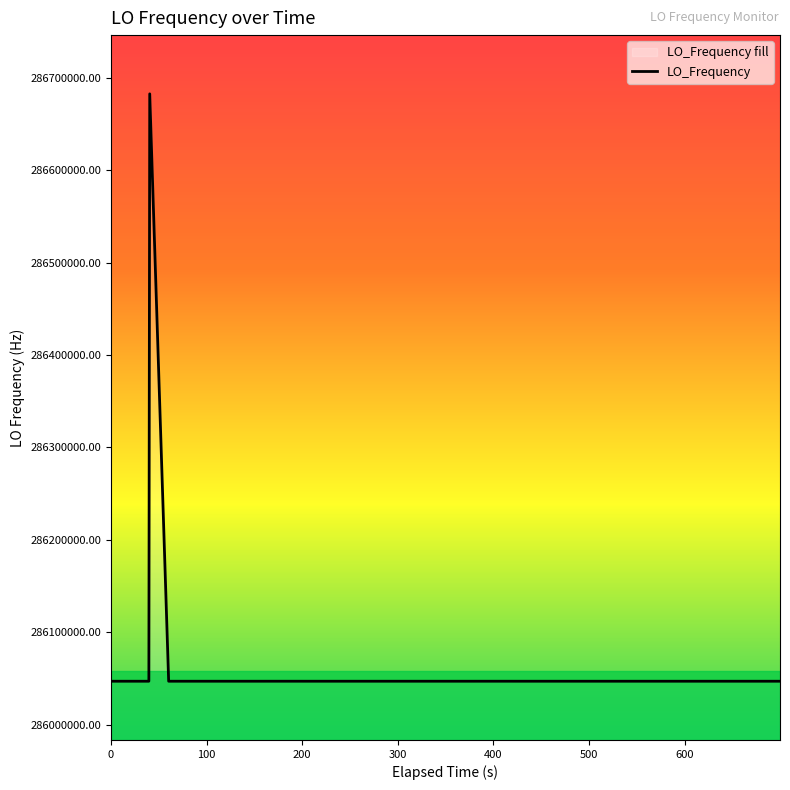

What is the value of the 4th point from the left?

286682706.4